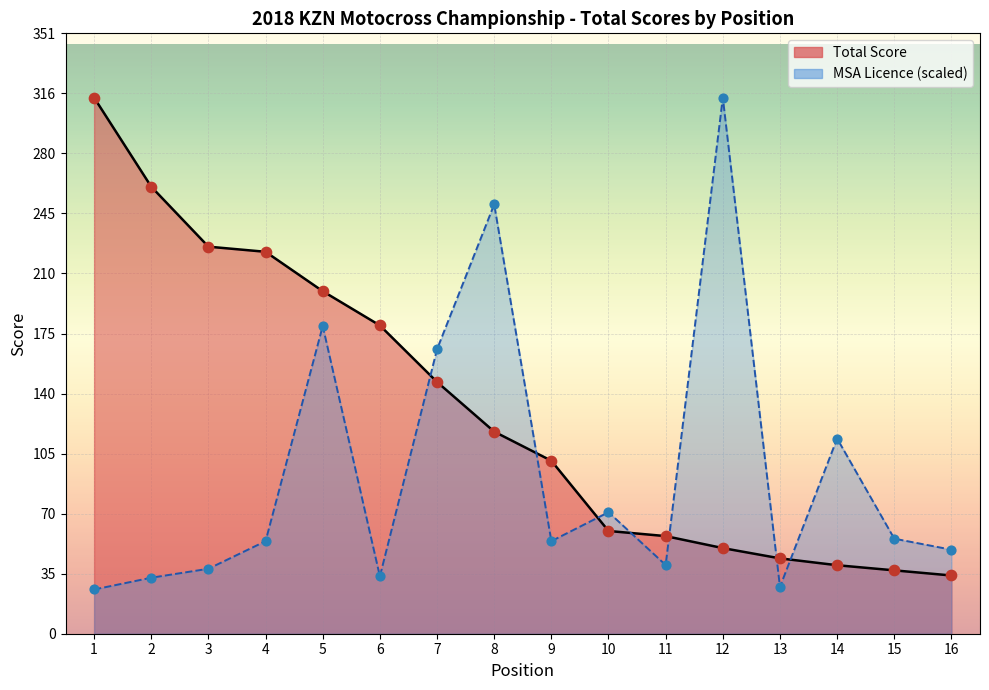

Which series contains the lowest Y value?

MSA Licence